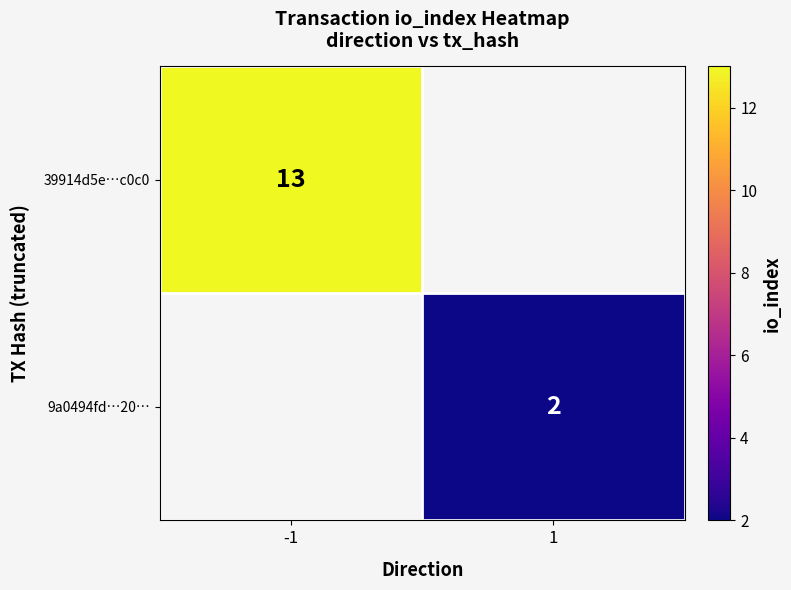

True or false: 9a0494fd…20… has a value of 3 at 1.

False